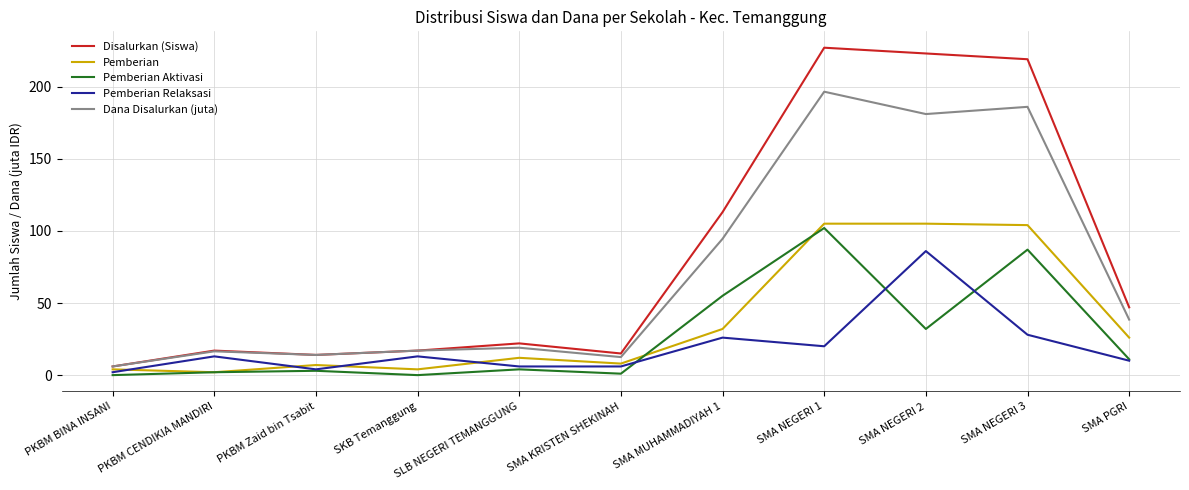

Where is Dana Disalurkan (juta) nearest to the value 101?

SMA MUHAMMADIYAH 1